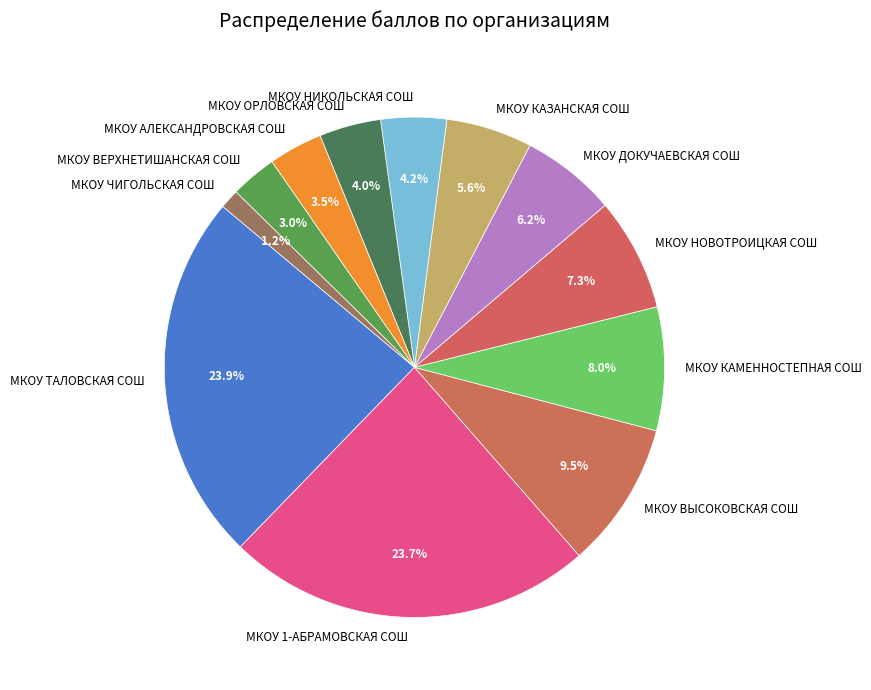

To the nearest percent, what portion does МКОУ ДОКУЧАЕВСКАЯ СОШ represent?

6%